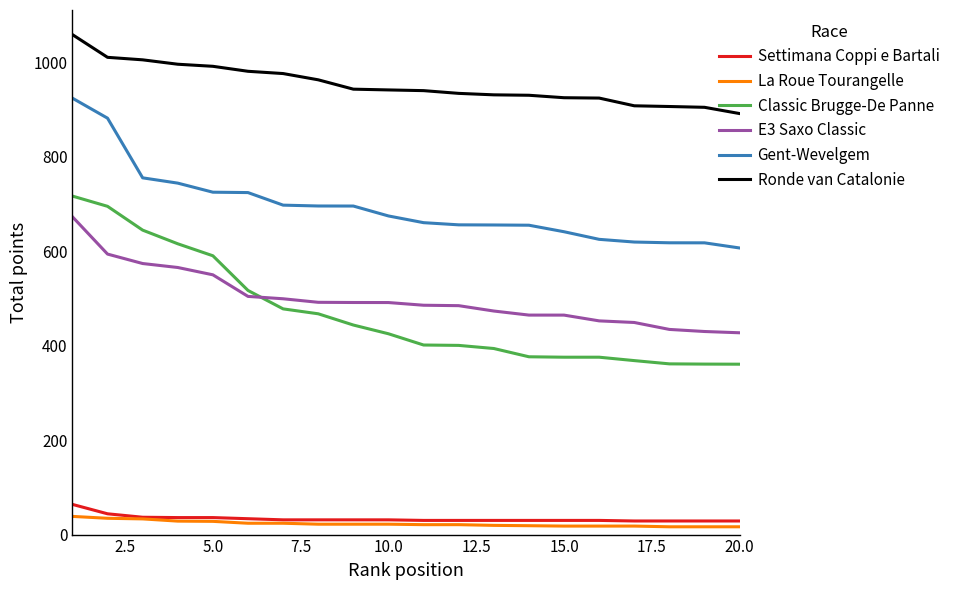

Which series has the largest range (max minus min)?

Classic Brugge-De Panne